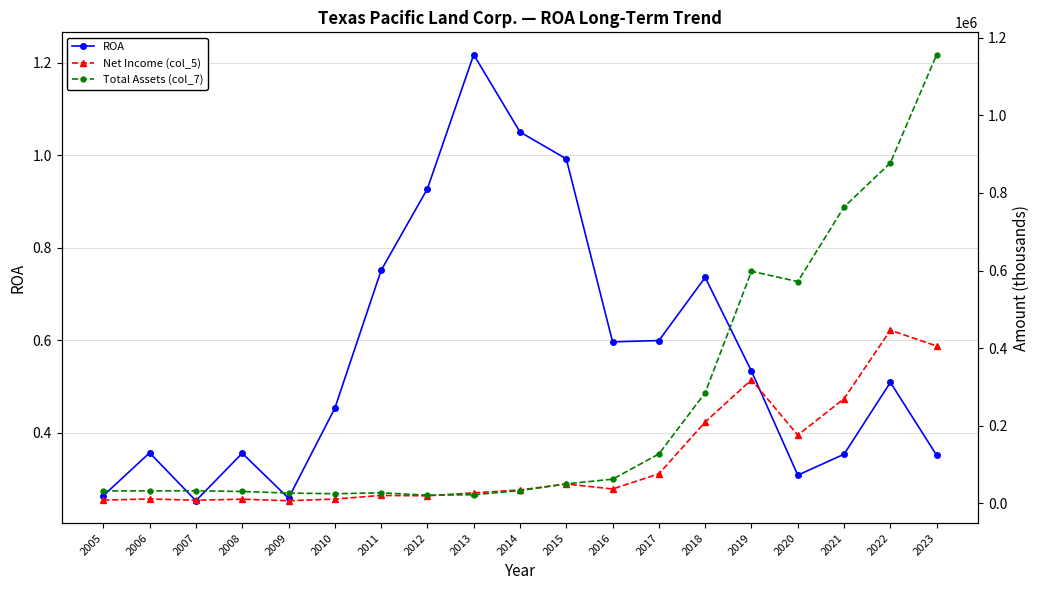

The value of Total Assets (col_7) at 2015 is 50436.0. True or false?

True